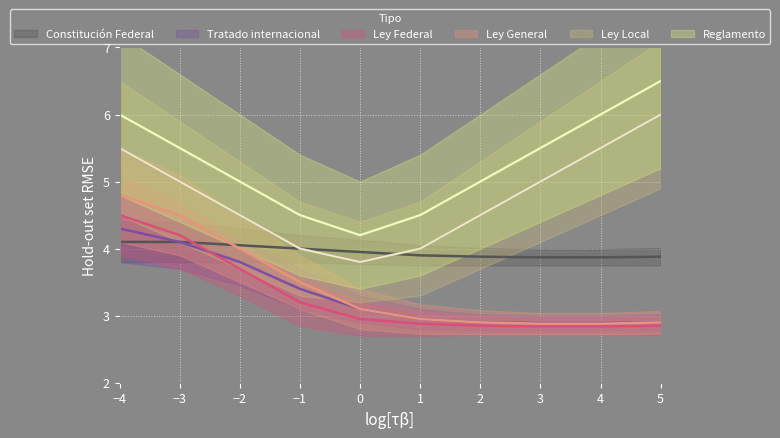

Where is Tratado internacional nearest to the value 3?

1